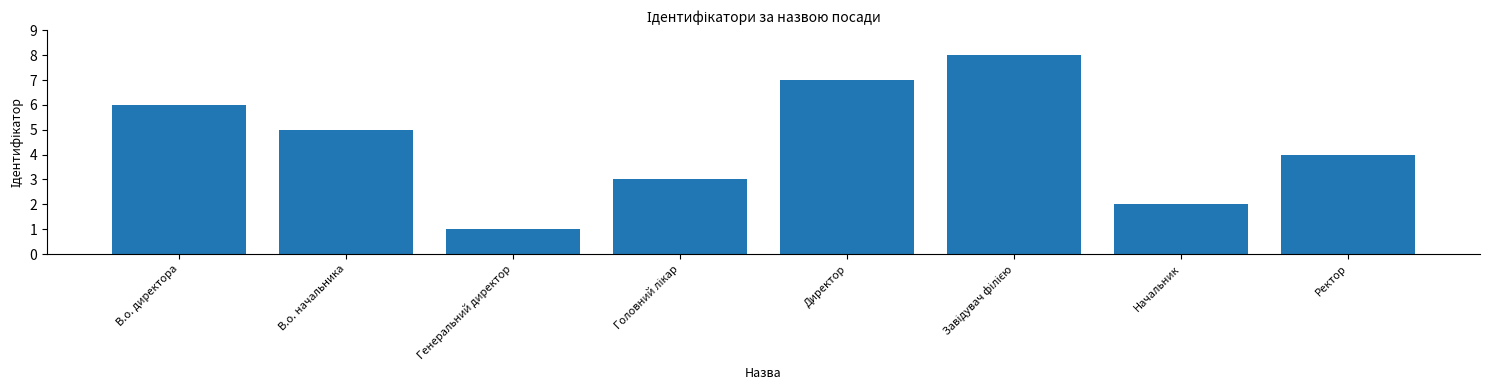

What is the sum of the values at Ректор and Начальник?

6